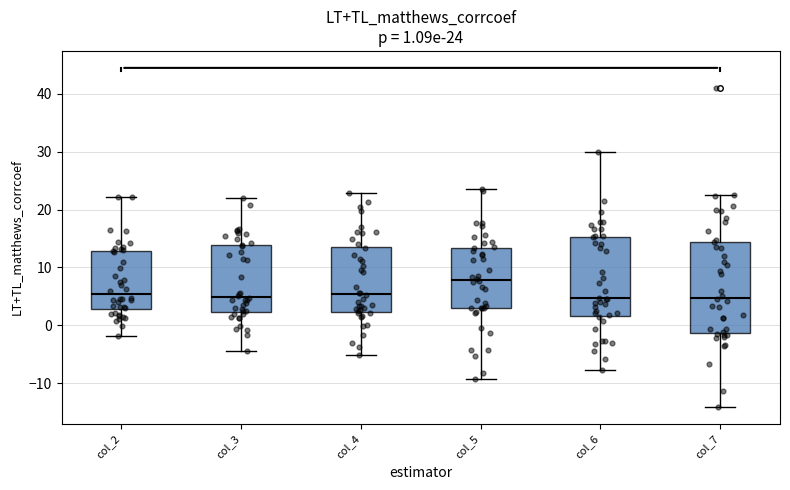

Comparing the boxes themselves (not the whiskers), which one is the tallest?

col_7